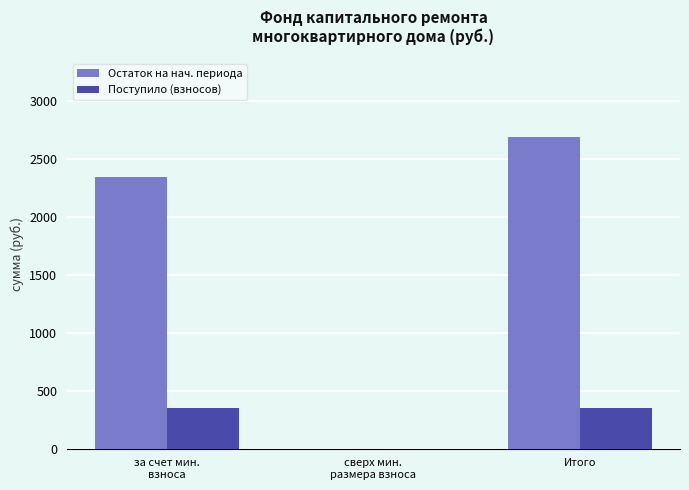

What is the sum of all Поступило (взносов) values?

694.5